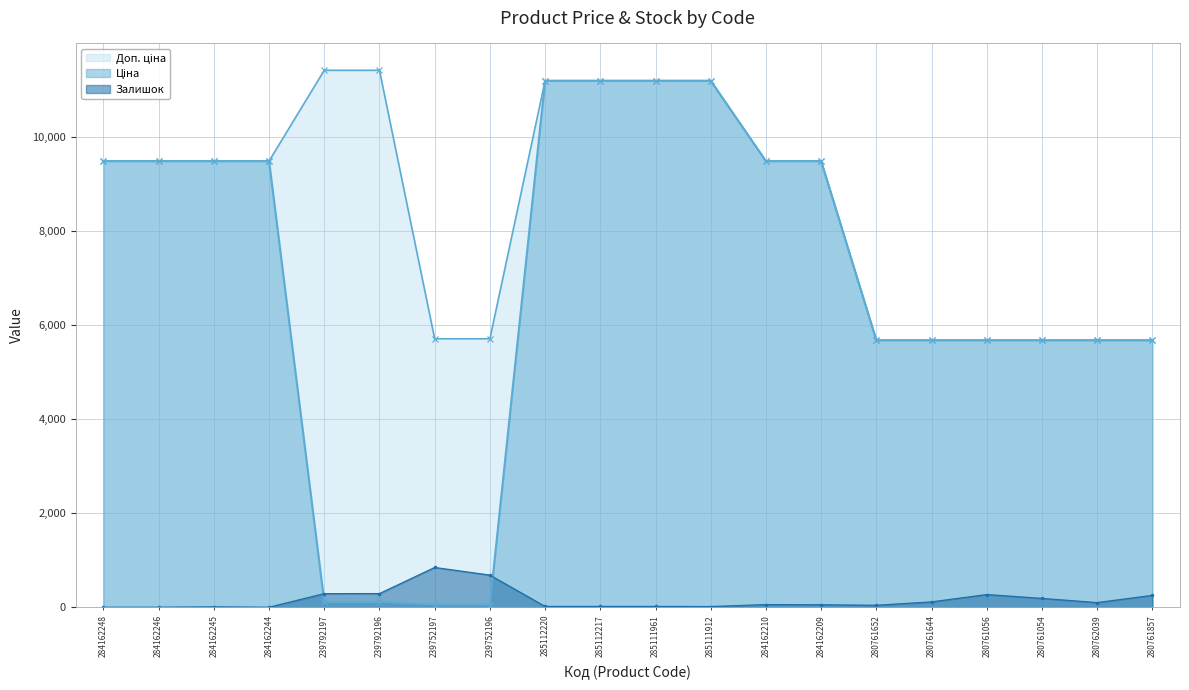

Reading left to right, what are all the values shown in this chart?

Ціна: 284162248=9480.1	284162246=9480.1	284162245=9480.1	284162244=9480.1	239792197=114.1	239792196=114.1	239752197=57.0	239752196=57.0	285112220=11188.2	285112217=11188.2	285111961=11188.2	285111912=11188.2	284162210=9480.1	284162209=9480.1	280761652=5673.8	280761644=5673.8	280761056=5673.8	280761054=5673.8	280762039=5673.8	280761857=5673.8
Доп. ціна: 284162248=9480.1	284162246=9480.1	284162245=9480.1	284162244=9480.1	239792197=11410.0	239792196=11410.0	239752197=5705.0	239752196=5705.0	285112220=11188.2	285112217=11188.2	285111961=11188.2	285111912=11188.2	284162210=9480.1	284162209=9480.1	280761652=5673.8	280761644=5673.8	280761056=5673.8	280761054=5673.8	280762039=5673.8	280761857=5673.8
Залишок: 284162248=0.0	284162246=0.0	284162245=8.0	284162244=0.0	239792197=289.0	239792196=290.0	239752197=845.0	239752196=683.0	285112220=17.0	285112217=17.0	285111961=17.0	285111912=15.0	284162210=56.0	284162209=53.0	280761652=42.0	280761644=114.0	280761056=270.0	280761054=188.0	280762039=99.0	280761857=253.0